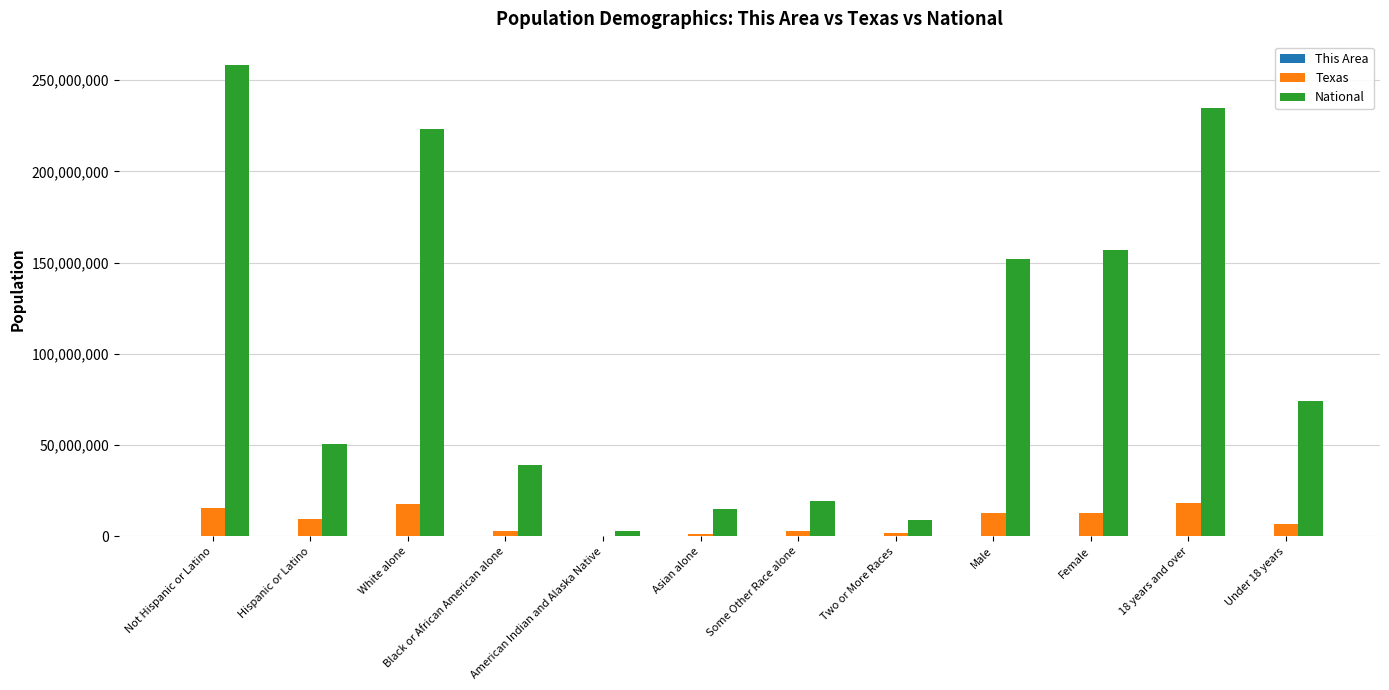

What is the sum of all National values?

1234442139